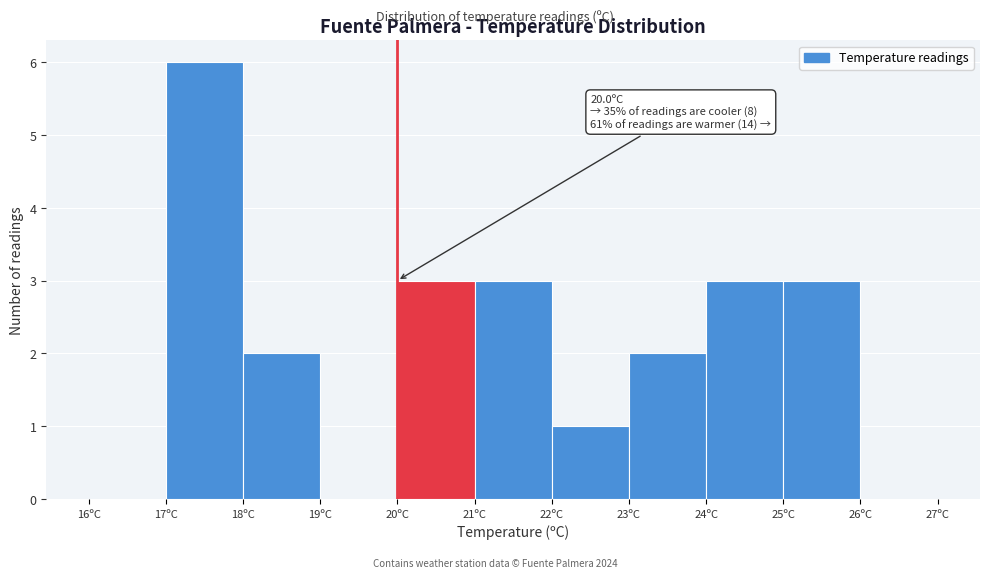

Which range on the x-axis has the tallest bar?

17 to 18